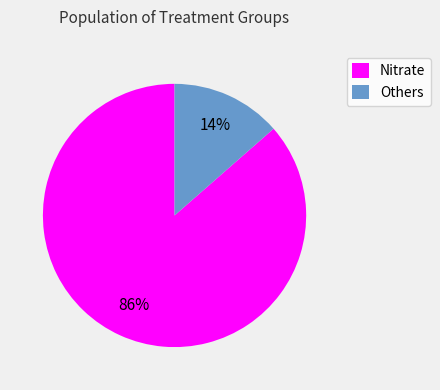

How many segments does this pie chart have?

2